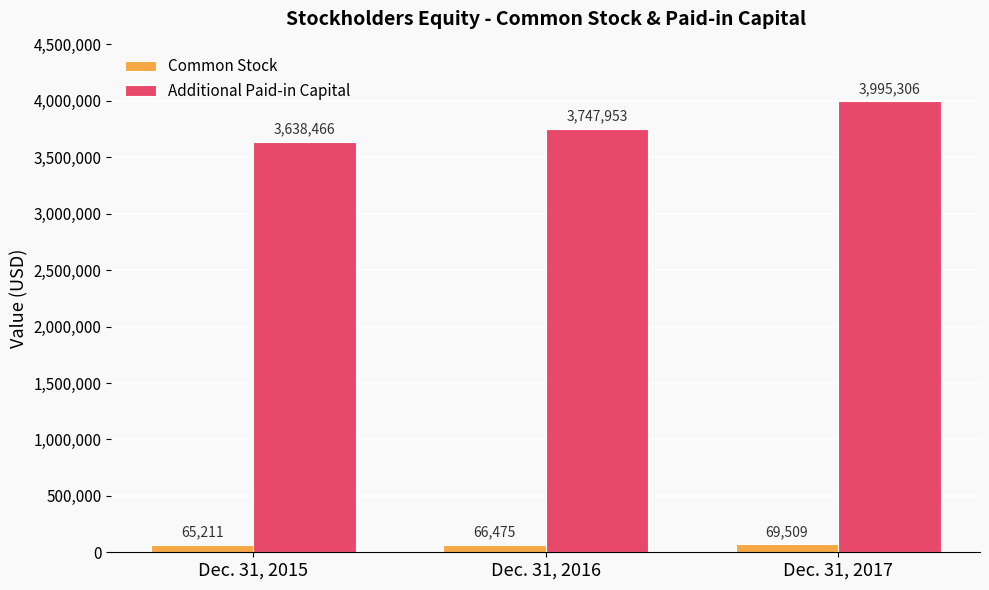

At which label does Common Stock reach its minimum?

Dec. 31, 2015